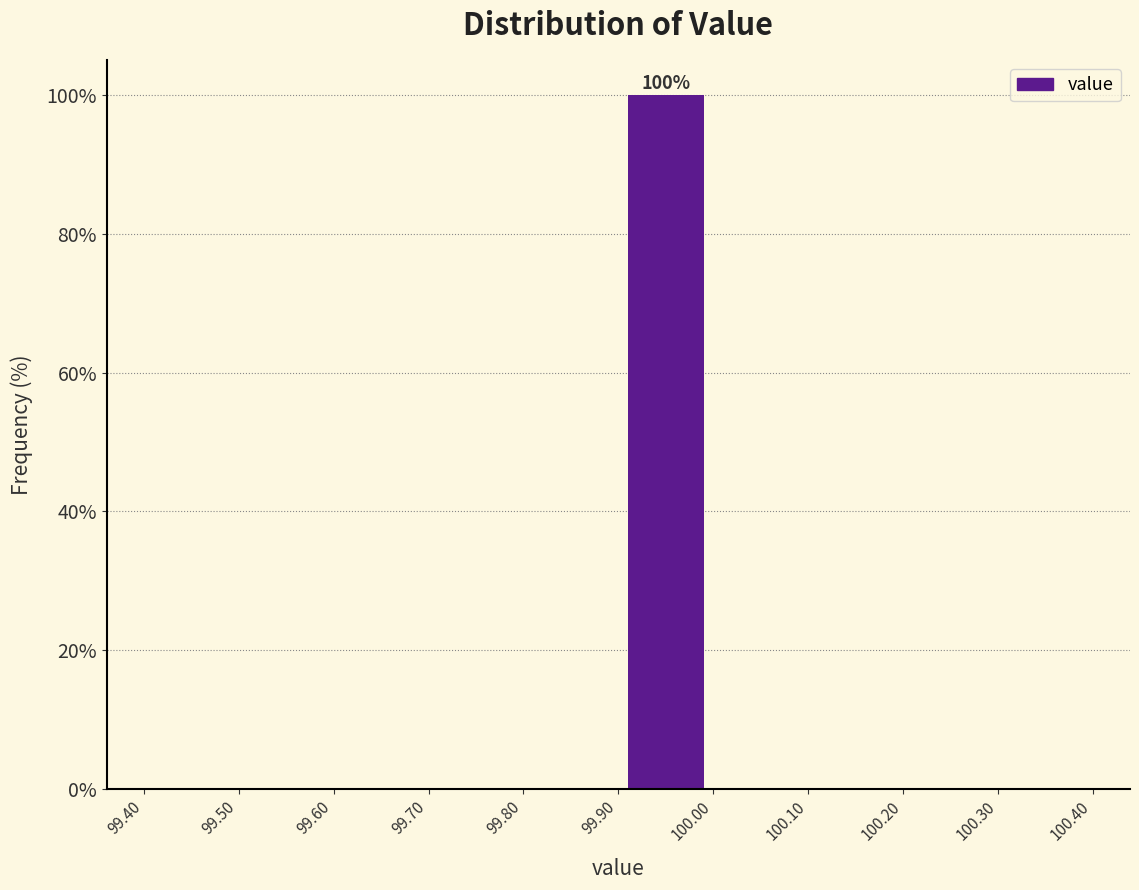

Over which range of the x-axis is the bar tallest?

99.90 to 100.00